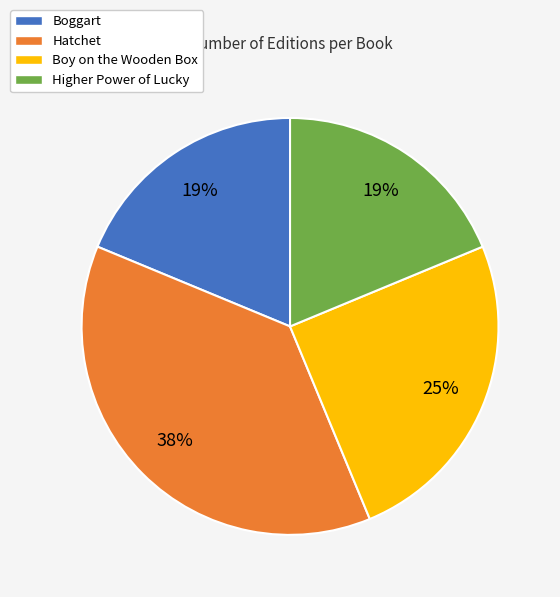

Count the number of slices in the pie.

4